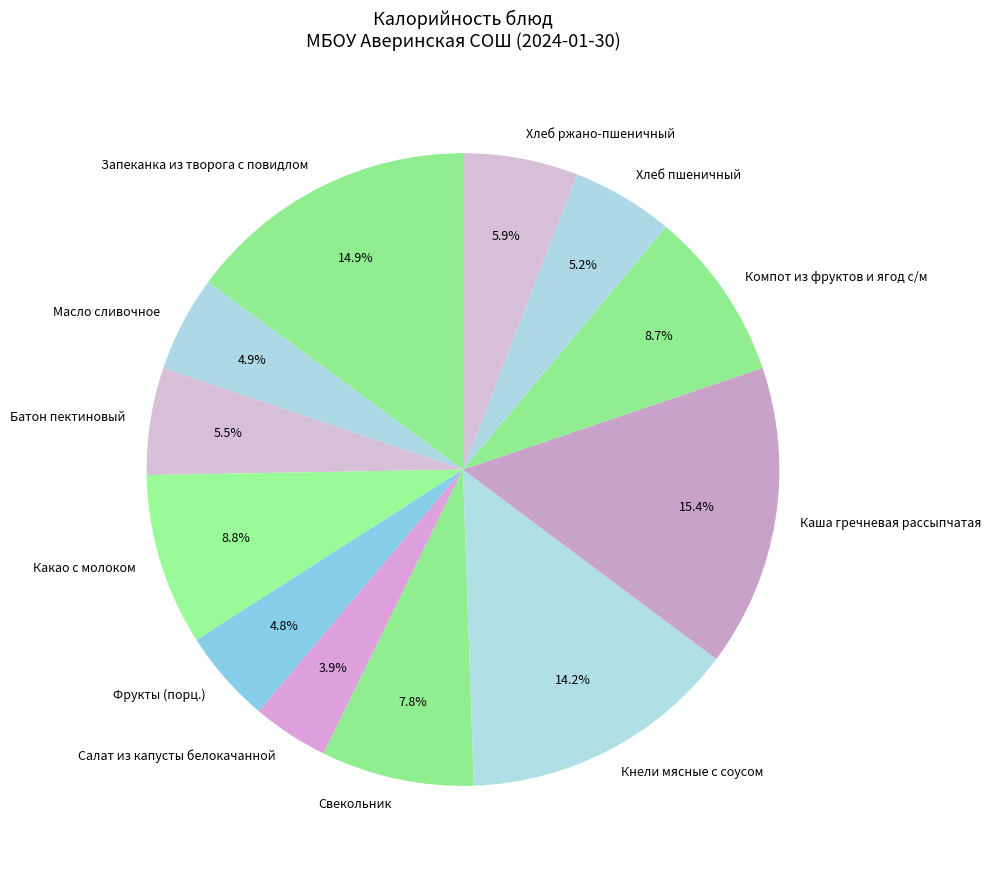

Does any single category account for the majority?

No